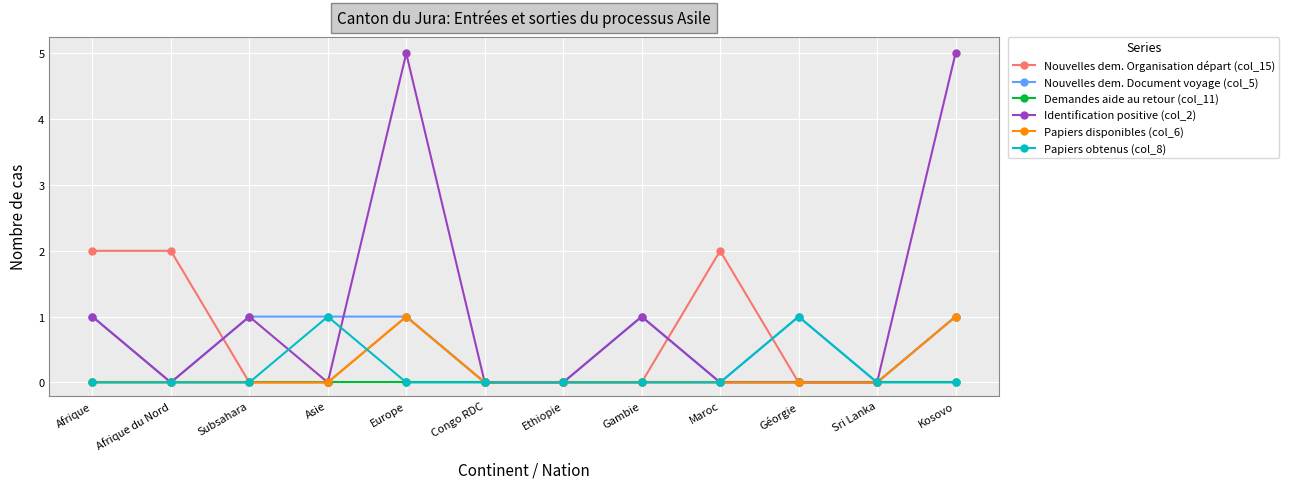

Reading left to right, transcribe all the data shown in this chart.

Nouvelles dem. Organisation départ (col_15): Afrique=2	Afrique du Nord=2	Subsahara=0	Asie=0	Europe=1	Congo RDC=0	Ethiopie=0	Gambie=0	Maroc=2	Géorgie=0	Sri Lanka=0	Kosovo=1
Nouvelles dem. Document voyage (col_5): Afrique=1	Afrique du Nord=0	Subsahara=1	Asie=1	Europe=1	Congo RDC=0	Ethiopie=0	Gambie=1	Maroc=0	Géorgie=1	Sri Lanka=0	Kosovo=1
Demandes aide au retour (col_11): Afrique=0	Afrique du Nord=0	Subsahara=0	Asie=0	Europe=0	Congo RDC=0	Ethiopie=0	Gambie=0	Maroc=0	Géorgie=0	Sri Lanka=0	Kosovo=0
Identification positive (col_2): Afrique=1	Afrique du Nord=0	Subsahara=1	Asie=0	Europe=5	Congo RDC=0	Ethiopie=0	Gambie=1	Maroc=0	Géorgie=0	Sri Lanka=0	Kosovo=5
Papiers disponibles (col_6): Afrique=0	Afrique du Nord=0	Subsahara=0	Asie=0	Europe=1	Congo RDC=0	Ethiopie=0	Gambie=0	Maroc=0	Géorgie=0	Sri Lanka=0	Kosovo=1
Papiers obtenus (col_8): Afrique=0	Afrique du Nord=0	Subsahara=0	Asie=1	Europe=0	Congo RDC=0	Ethiopie=0	Gambie=0	Maroc=0	Géorgie=1	Sri Lanka=0	Kosovo=0